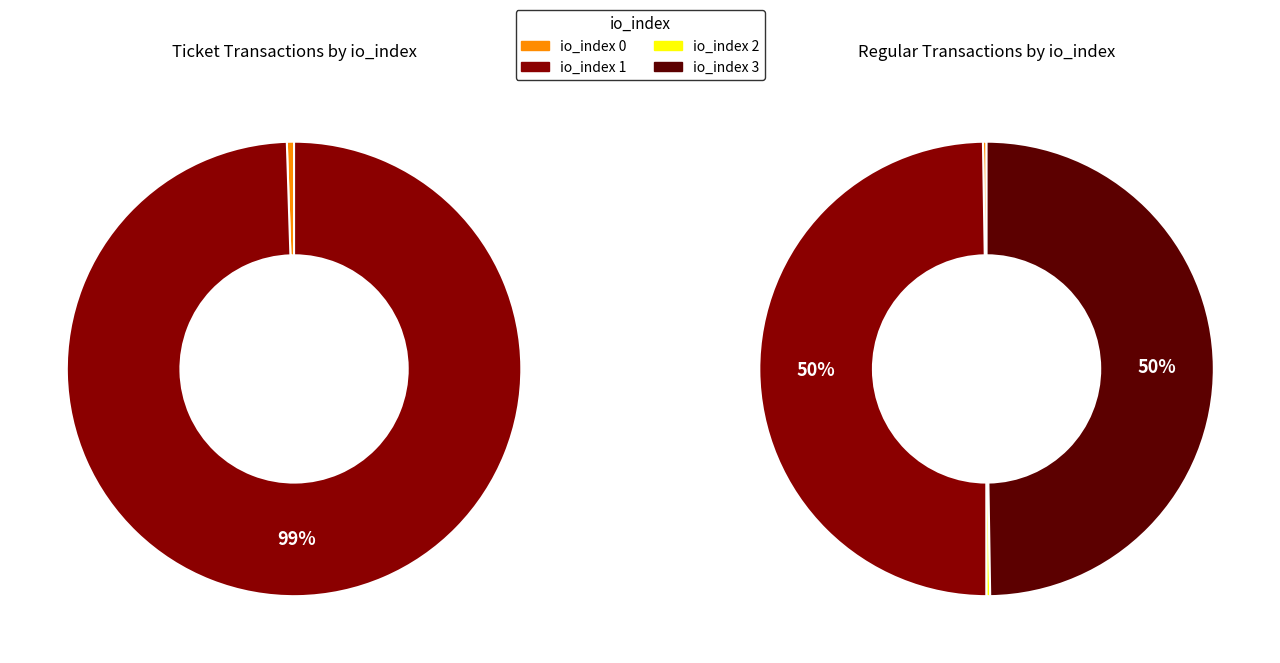

Which series has the largest range (max minus min)?

Ticket